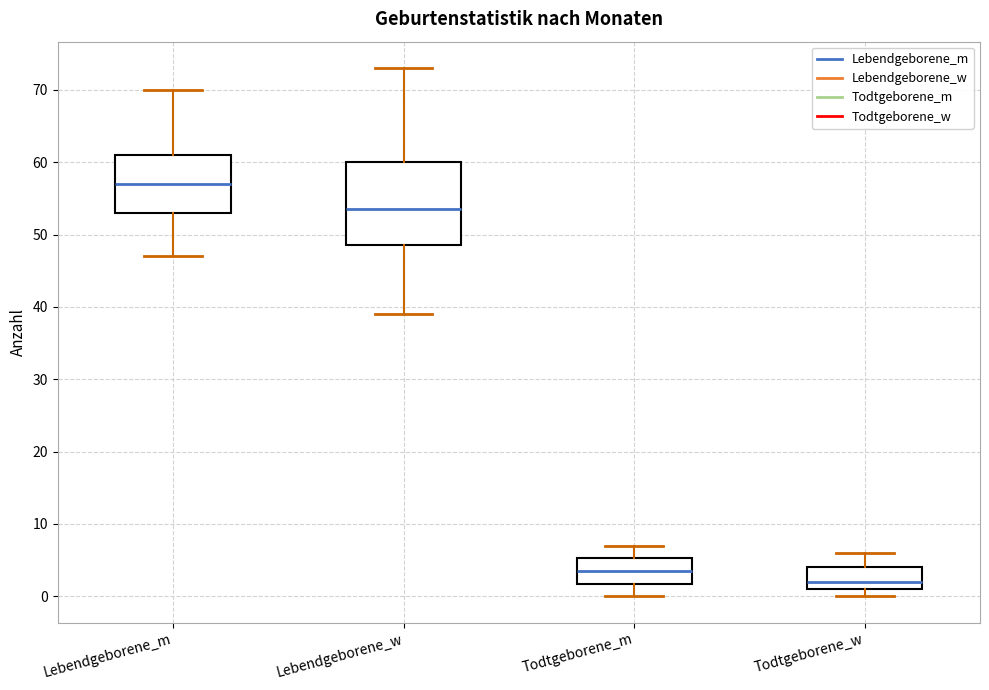

Reading left to right, transcribe this box plot: for each box, give where its median line is, the range the box spans, and where its two whiskers end, as read against the y-axis. The values are not printed on the chart, so give them approximately, as read against the axis.

Lebendgeborene_m: median 57, box 53 to 61, whiskers 47 to 70
Lebendgeborene_w: median 54, box 49 to 60, whiskers 39 to 73
Todtgeborene_m: median 4, box 2 to 5, whiskers 0 to 7
Todtgeborene_w: median 2, box 1 to 4, whiskers 0 to 6